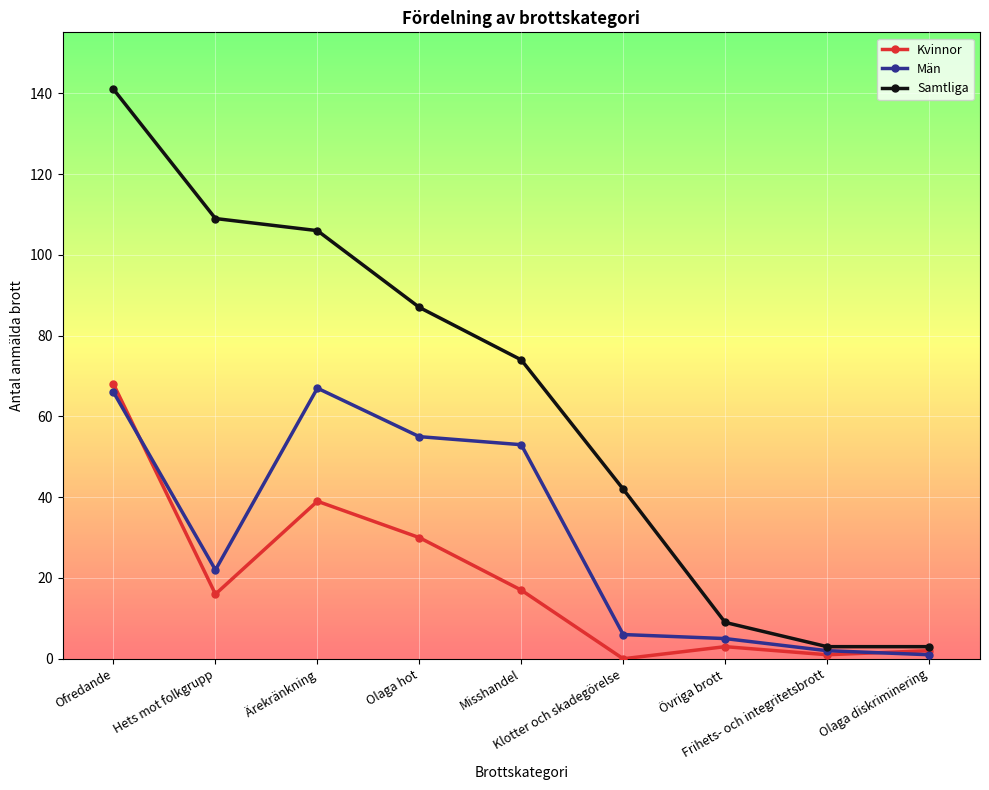

Is this an area chart (filled region under the line)?

No